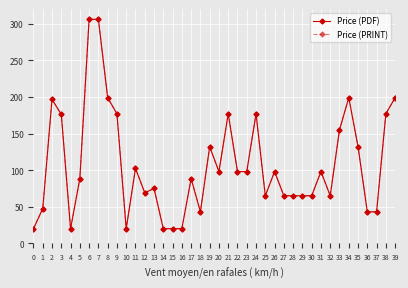

Which category has the highest value across all series?

6